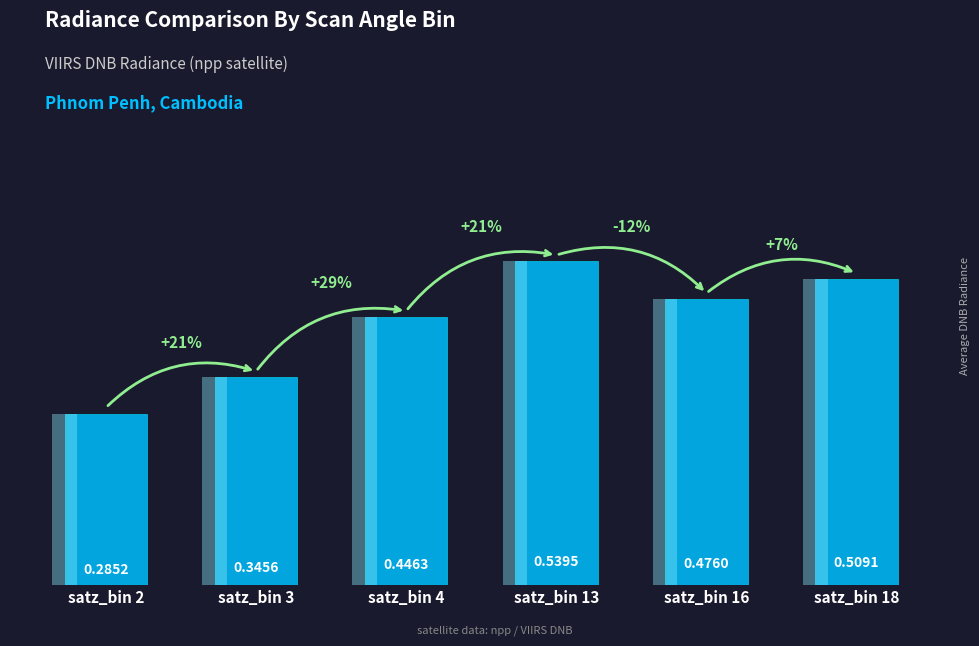

What is the greatest value displayed?

0.5